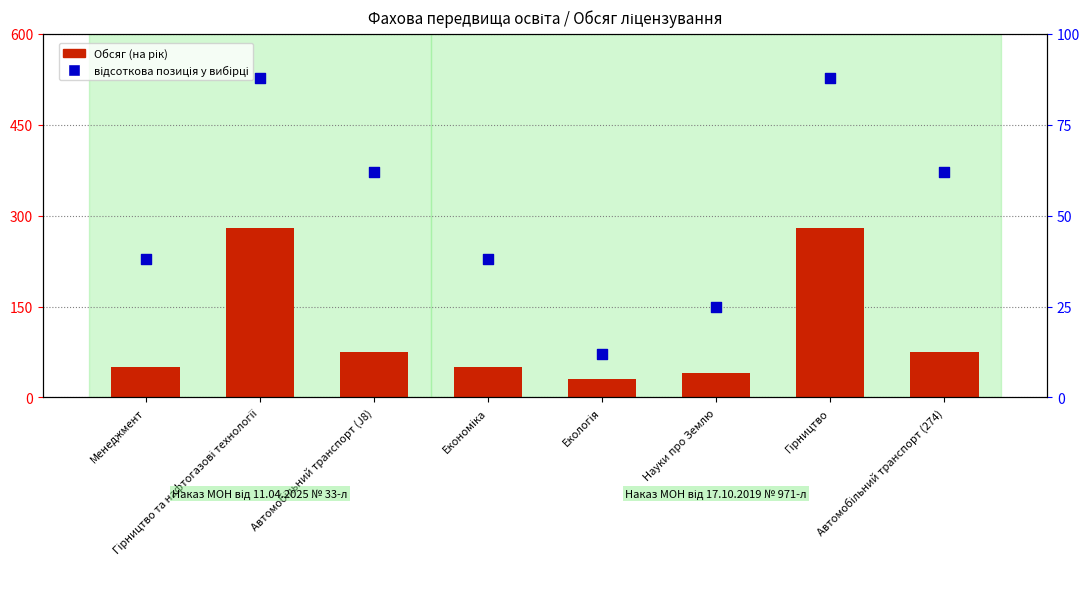

Which series has the largest total across all categories?

Обсяг (на рік)